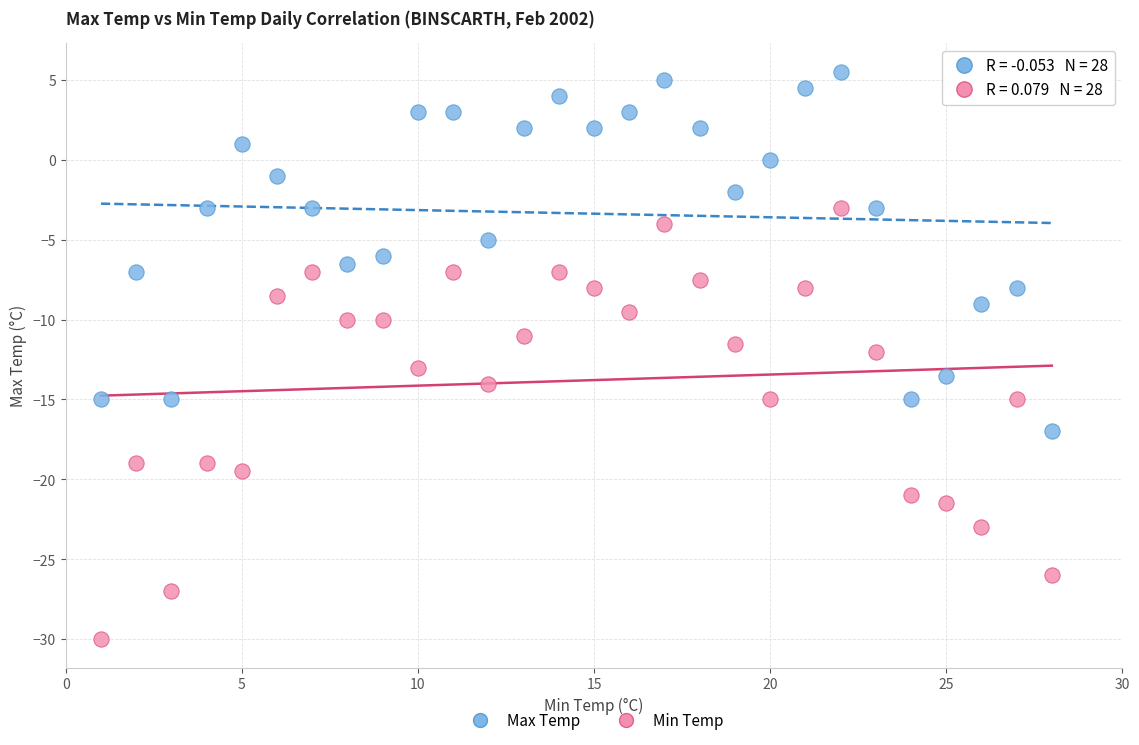

Across all data points, what is the range of Y values (max minus min)?

35.5